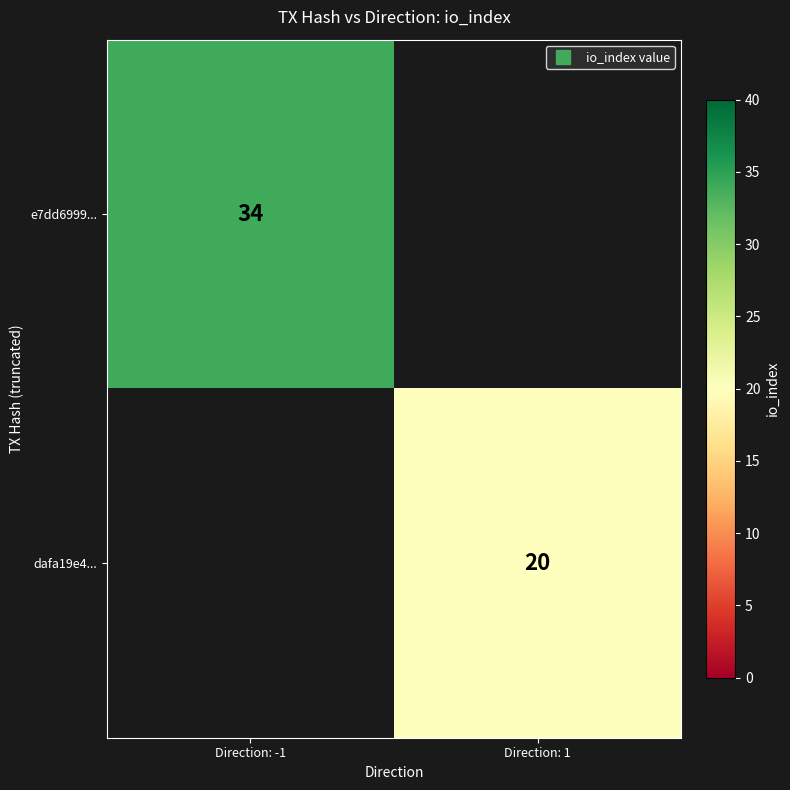

Which series has the largest range (max minus min)?

e7dd6999...